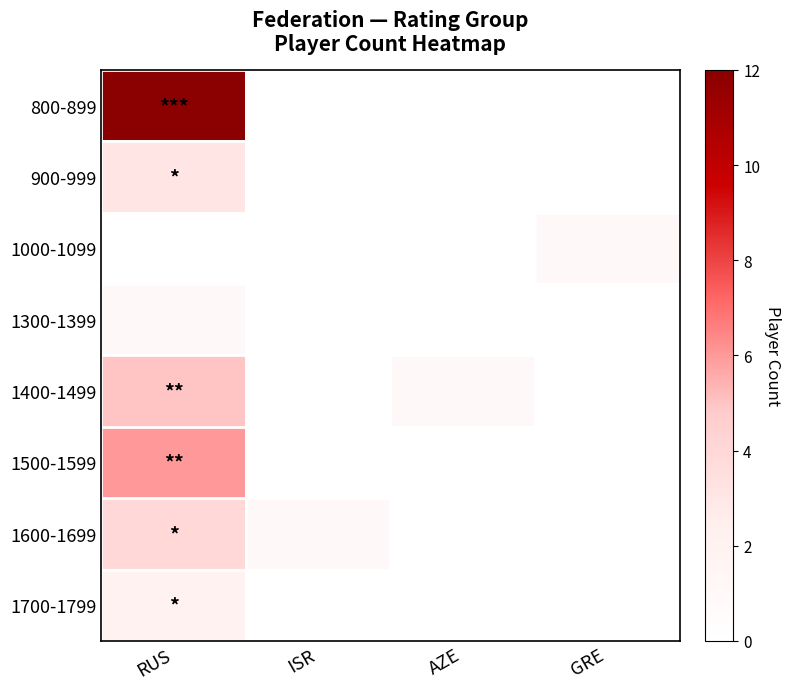

Reading left to right, extract all data points from this chart.

800-899: RUS=12	ISR=0	AZE=0	GRE=0
900-999: RUS=3	ISR=0	AZE=0	GRE=0
1000-1099: RUS=0	ISR=0	AZE=0	GRE=1
1300-1399: RUS=1	ISR=0	AZE=0	GRE=0
1400-1499: RUS=5	ISR=0	AZE=1	GRE=0
1500-1599: RUS=6	ISR=0	AZE=0	GRE=0
1600-1699: RUS=4	ISR=1	AZE=0	GRE=0
1700-1799: RUS=2	ISR=0	AZE=0	GRE=0